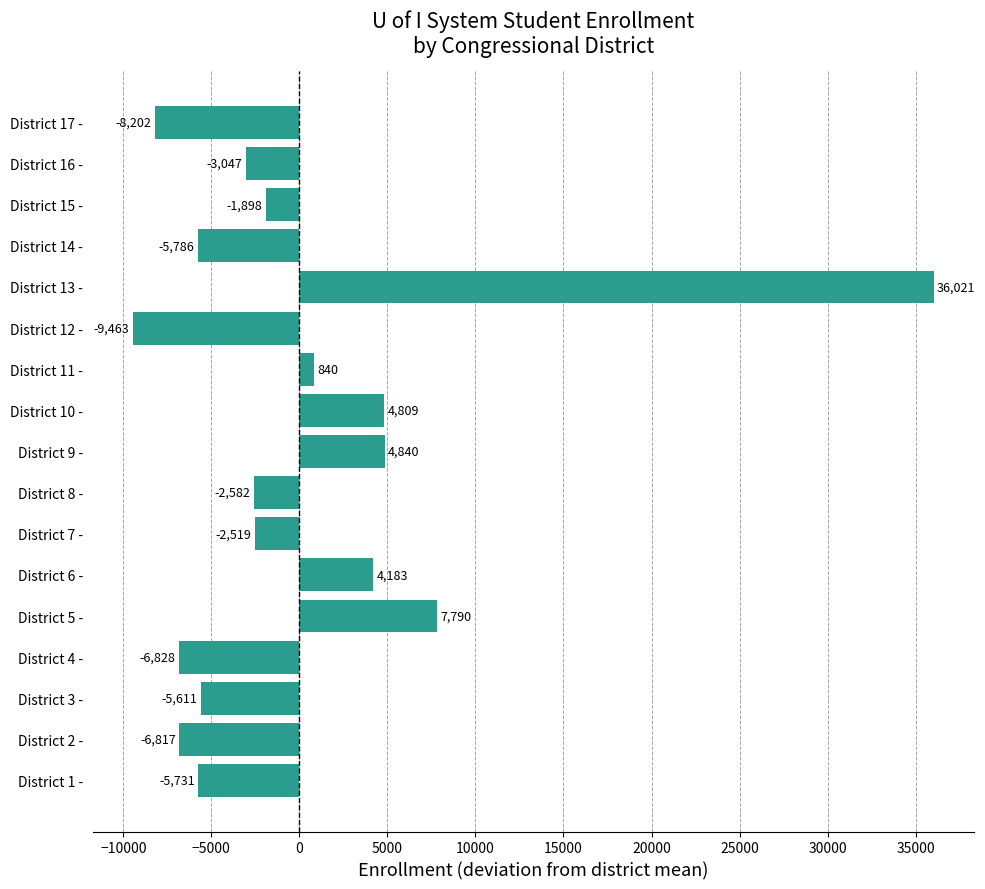

What value does the data have at District 1 -?

-5731.3